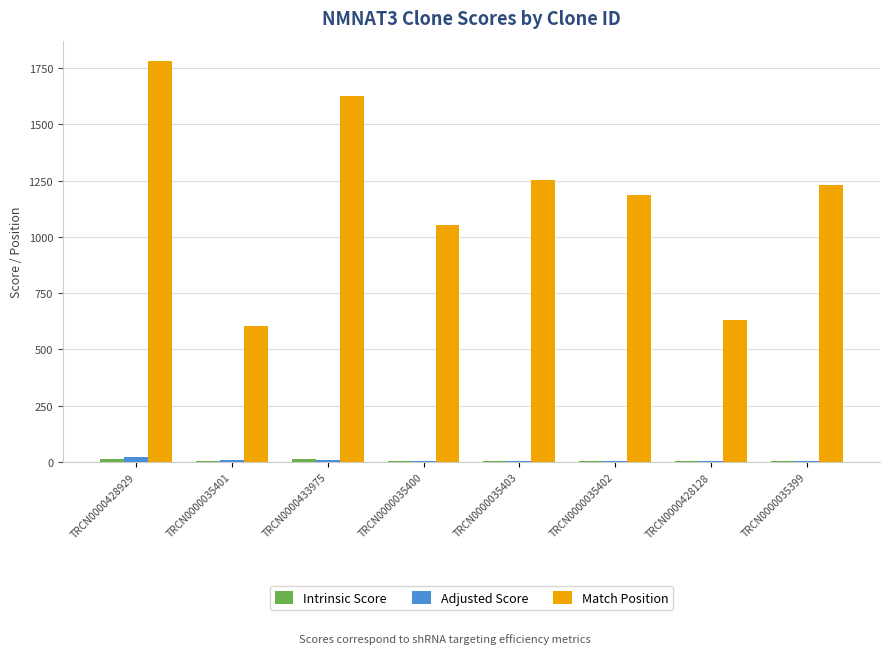

Which category has the highest value in the Match Position series?

TRCN0000428929